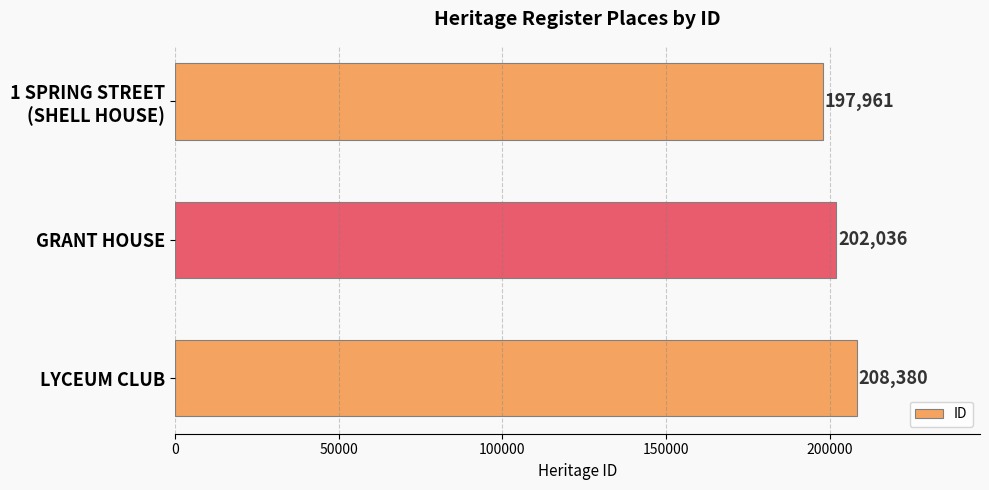

How many data points does each series have?

3